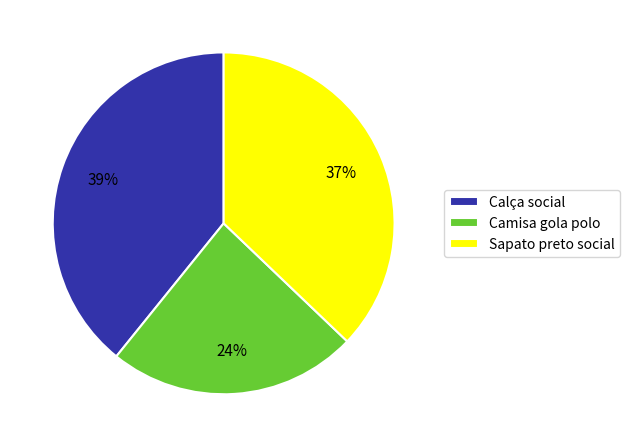

What is the smallest slice in the pie chart?

Camisa gola polo